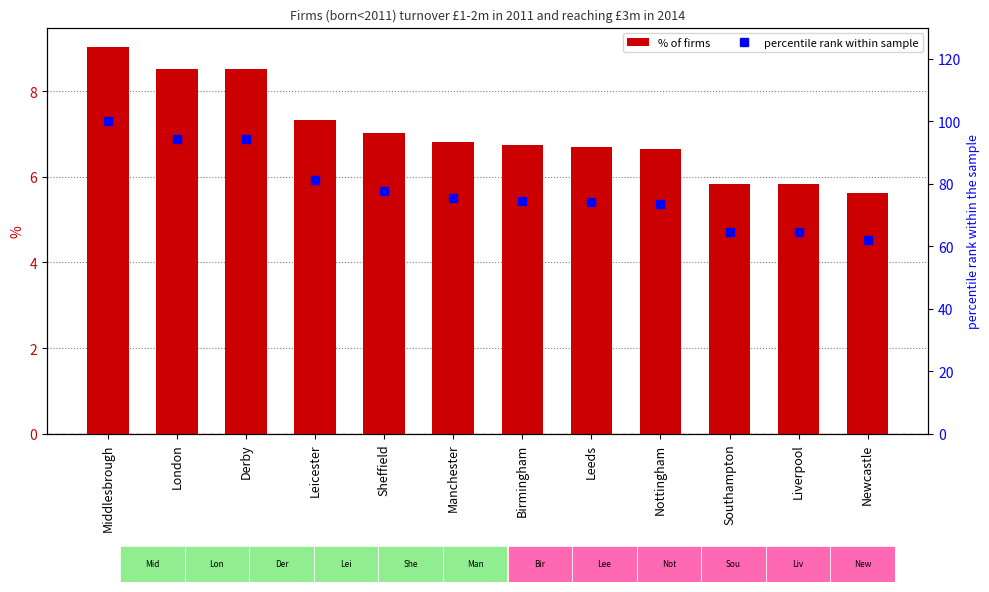

At which category does the chart reach its peak across all series?

Middlesbrough